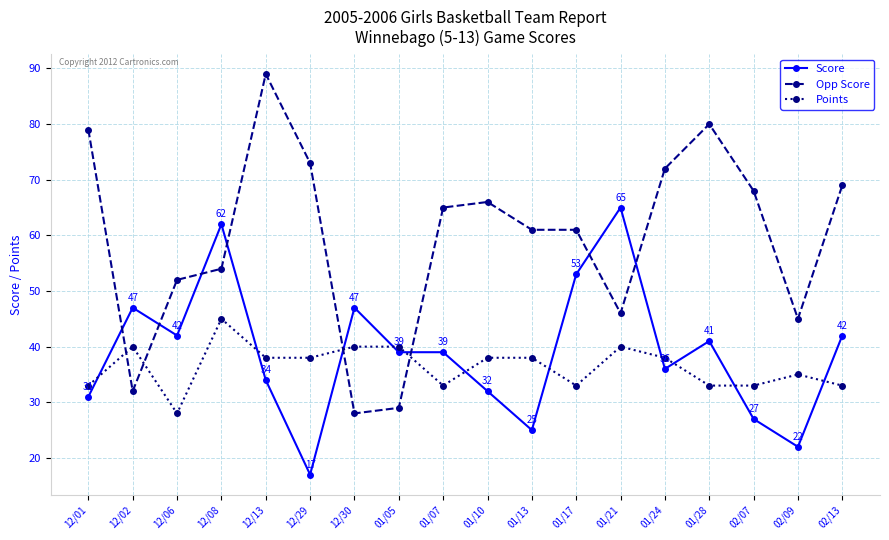

What is the greatest value displayed?

89